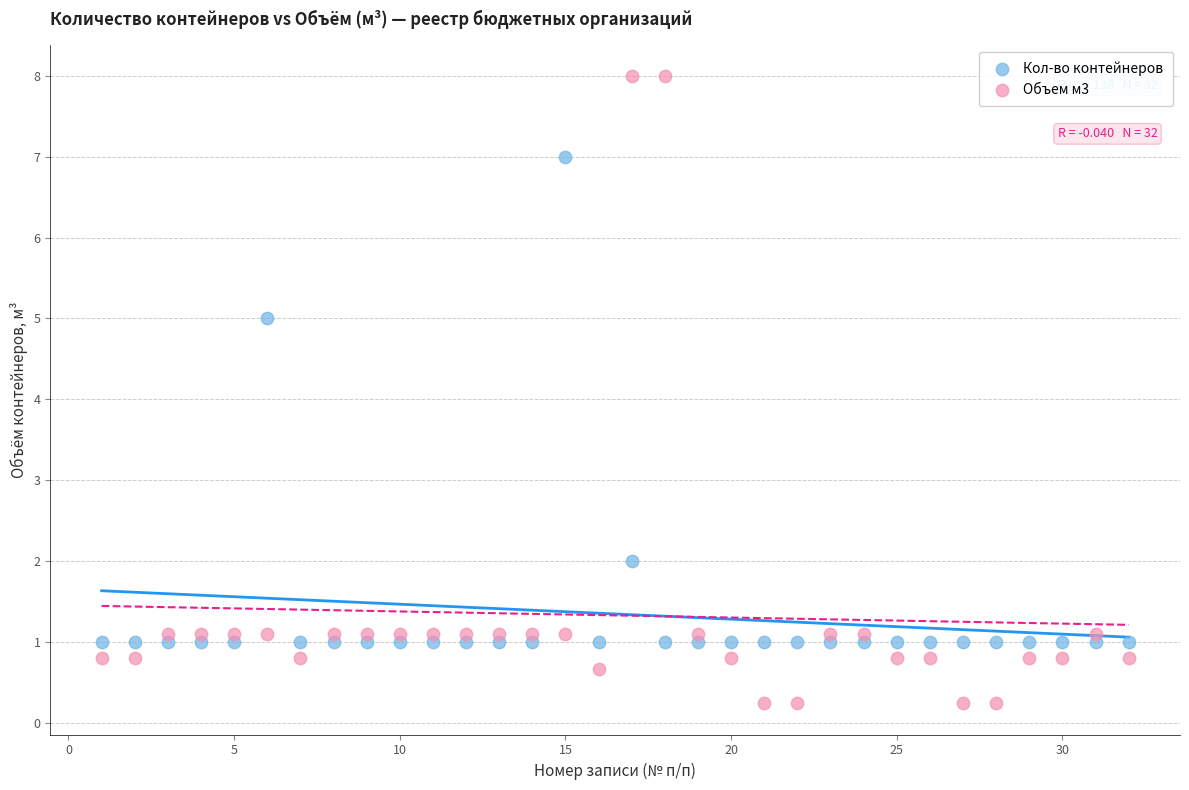

What is the X range (max minus min) for the scatter plot?

31.0